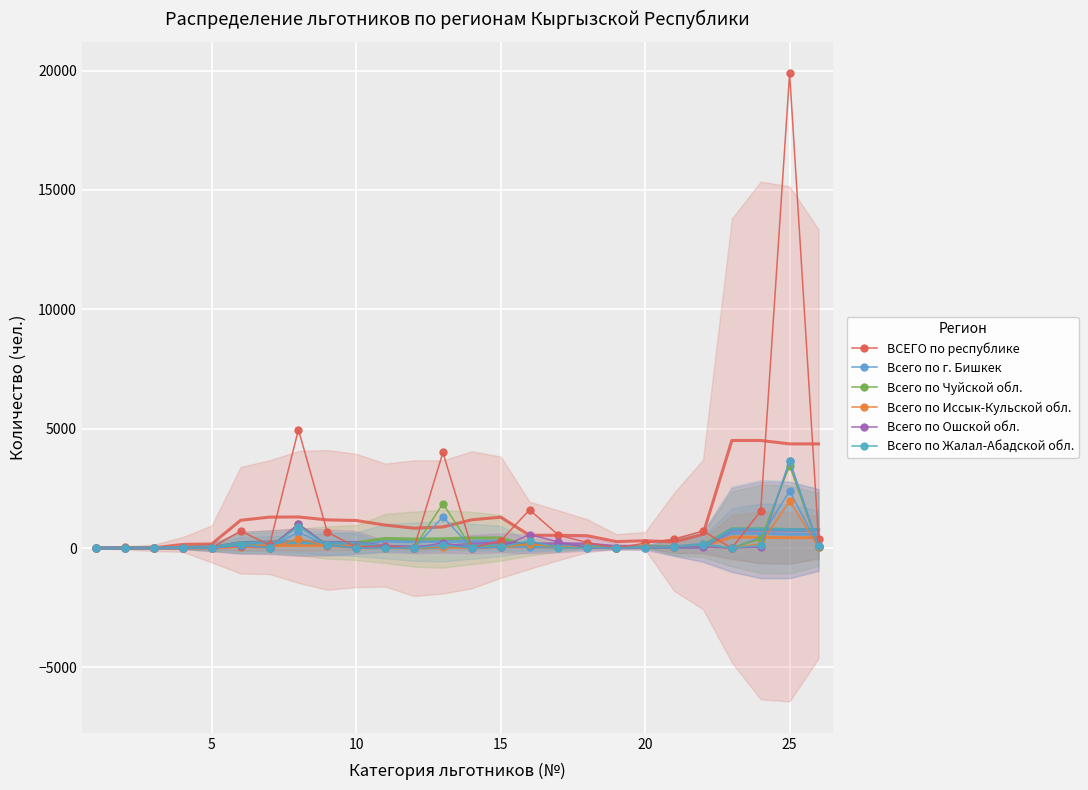

Which series has the largest range (max minus min)?

ВСЕГО по республике